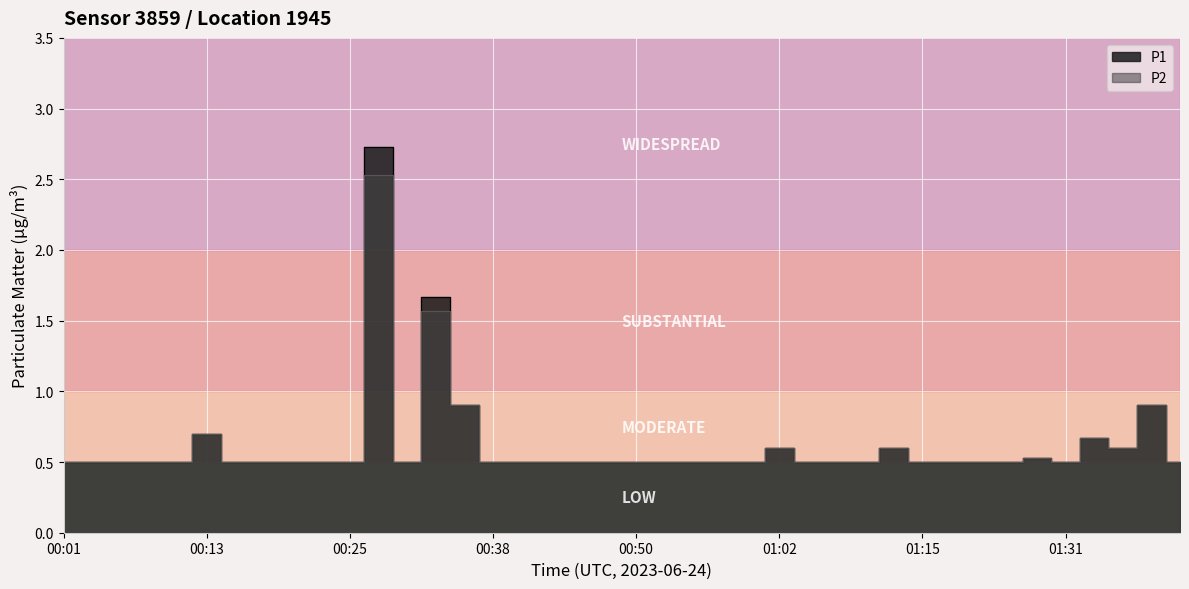

Is the value of P1 at 00:50 greater than the value of P2 at 00:33?

No